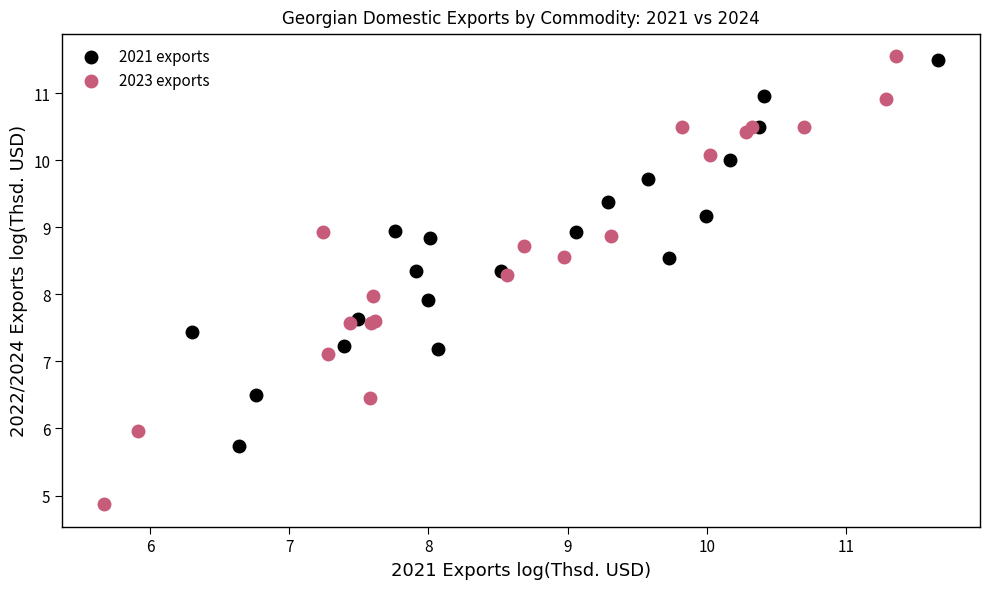

Which series reaches the minimum Y coordinate?

2023 exports